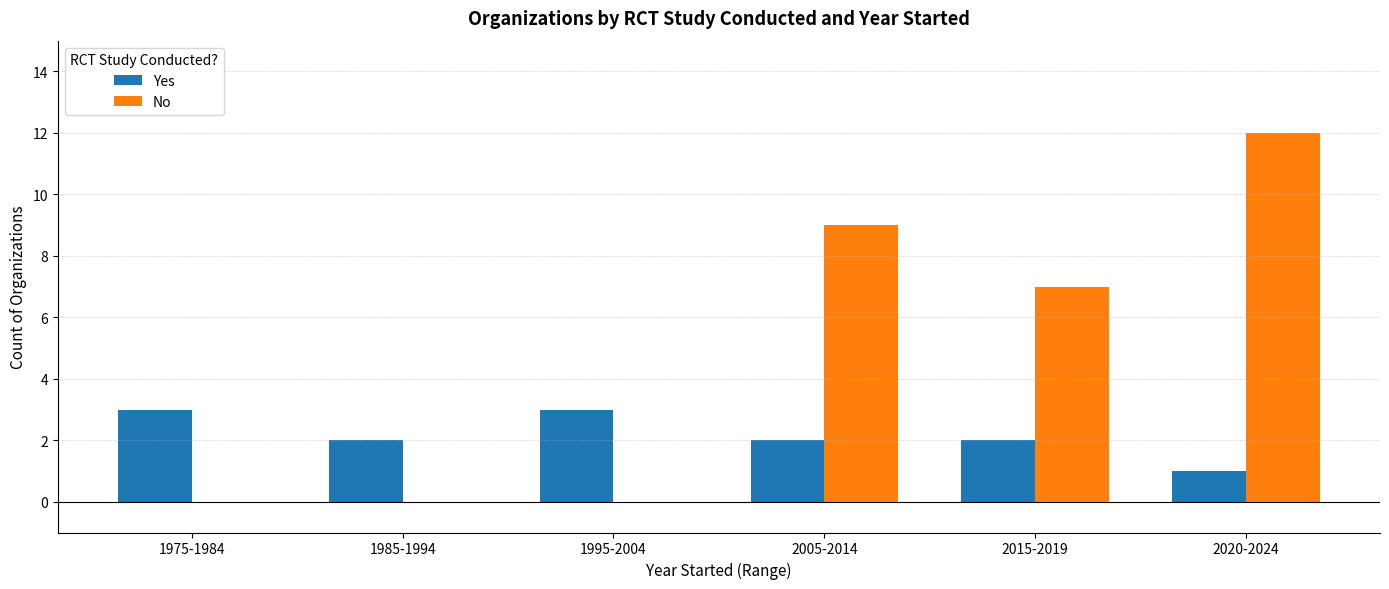

What is the difference between the No values at 1975-1984 and 2005-2014?

9